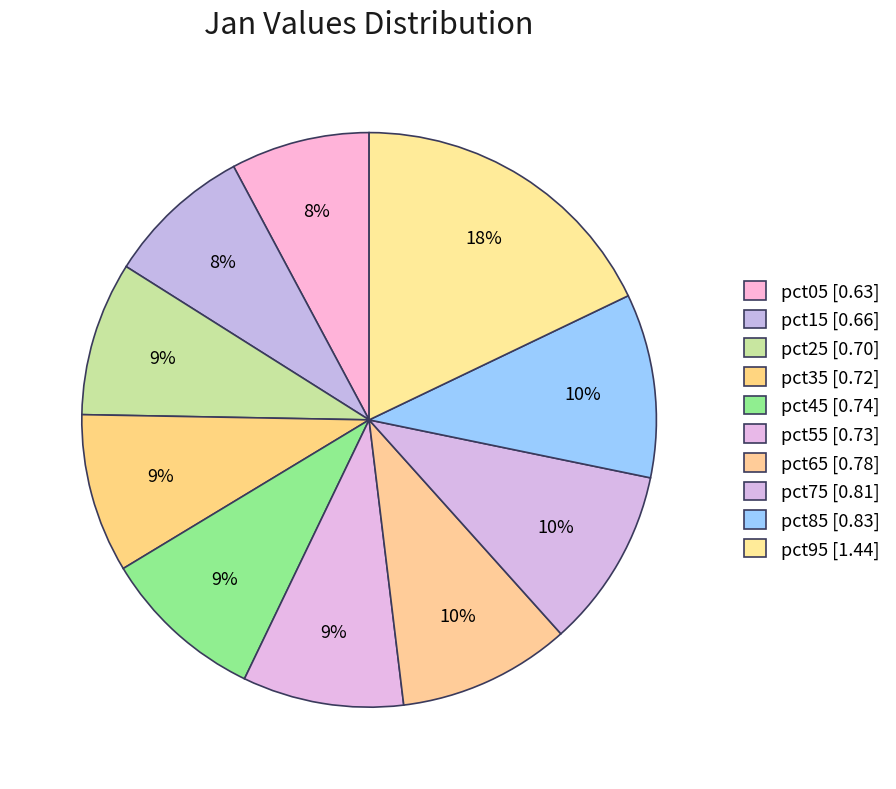

Which slice is the largest?

pct95